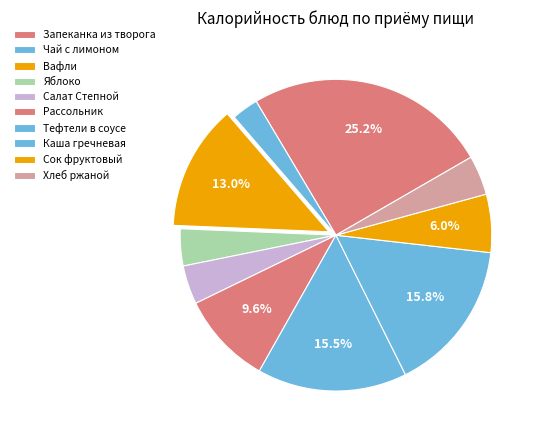

Count the number of slices in the pie.

10